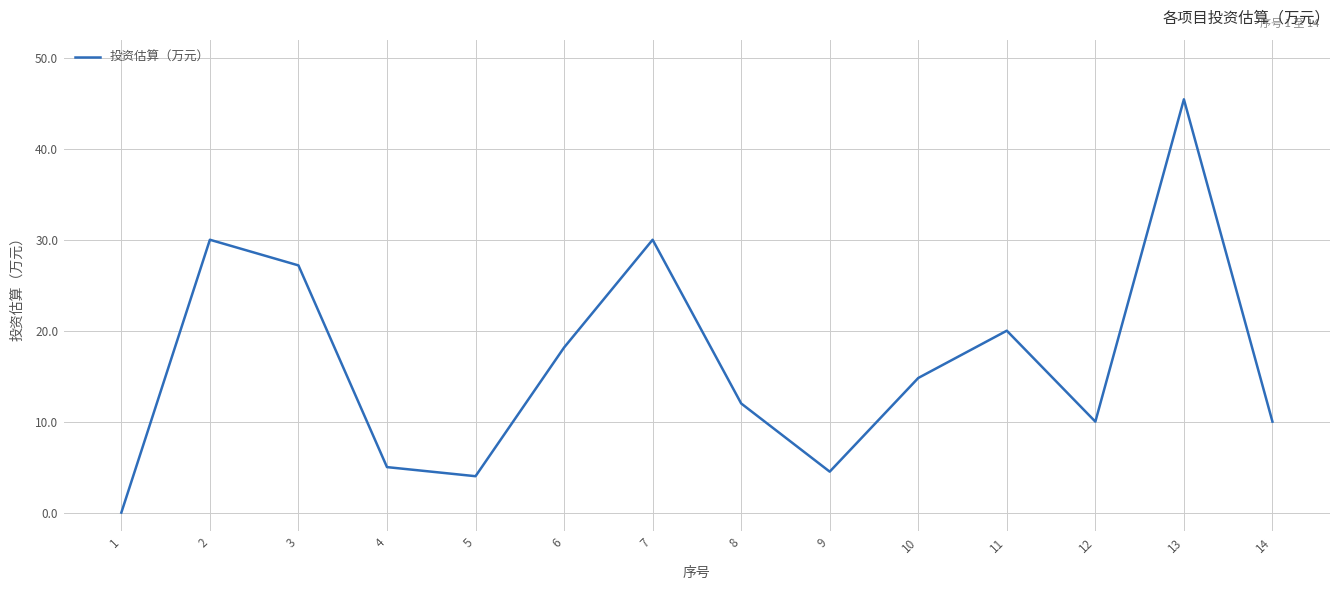

Approximately how many times larger is the value at 8 compared to 13?

0.3